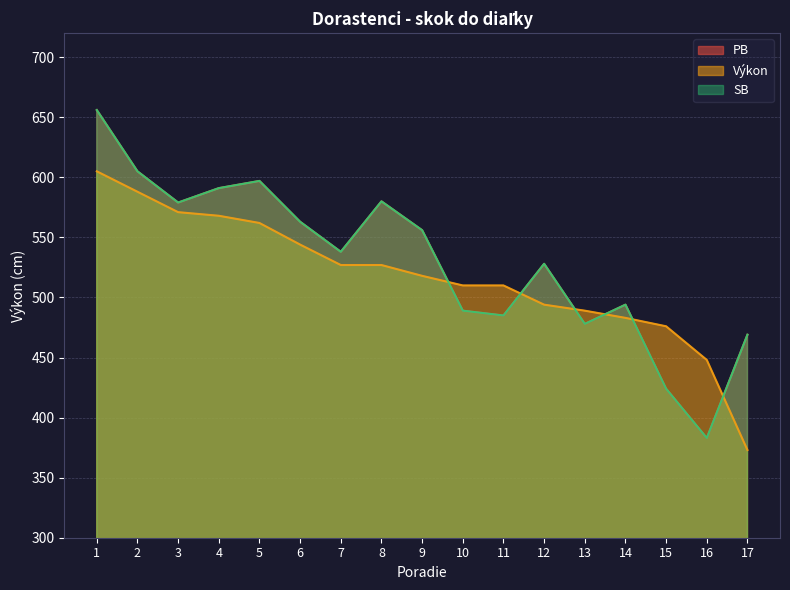

True or false: SB and PB intersect in this chart.

False